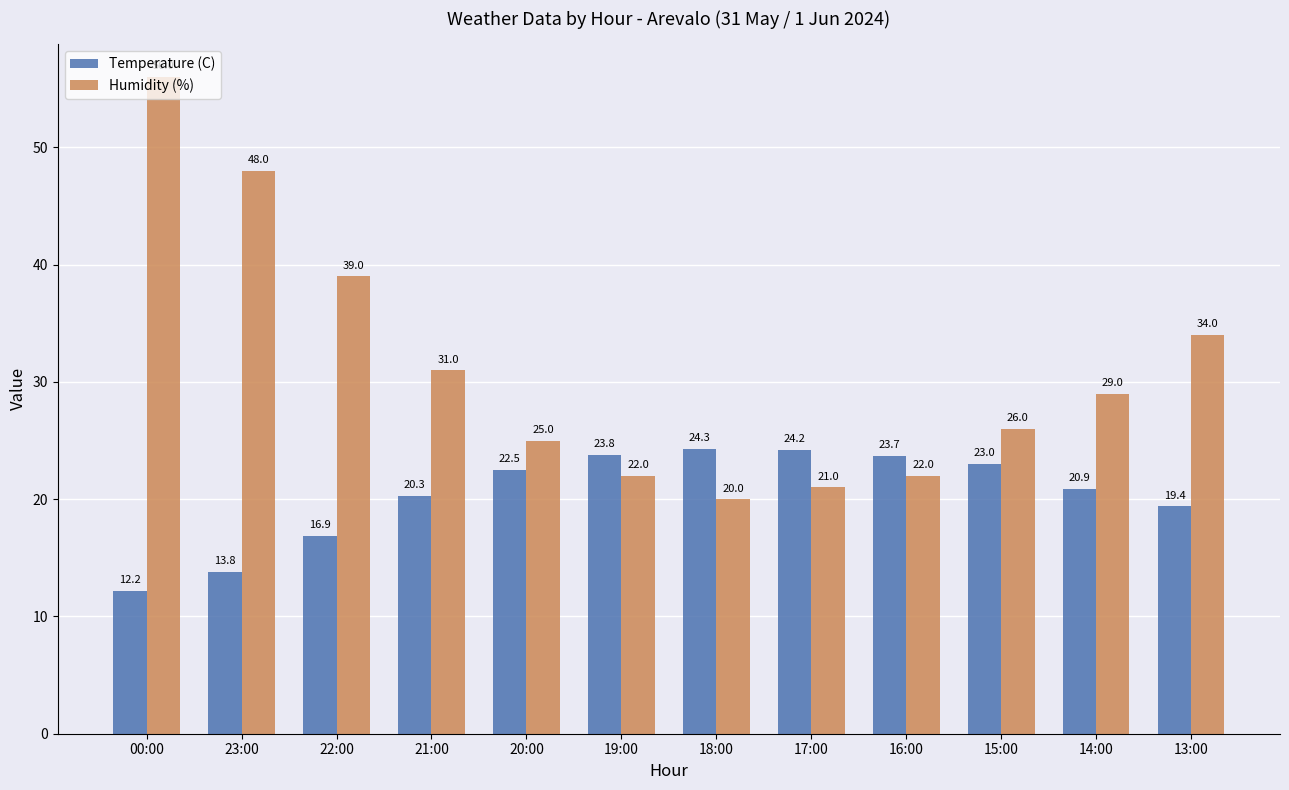

At which category is the sum across all series the highest?

00:00